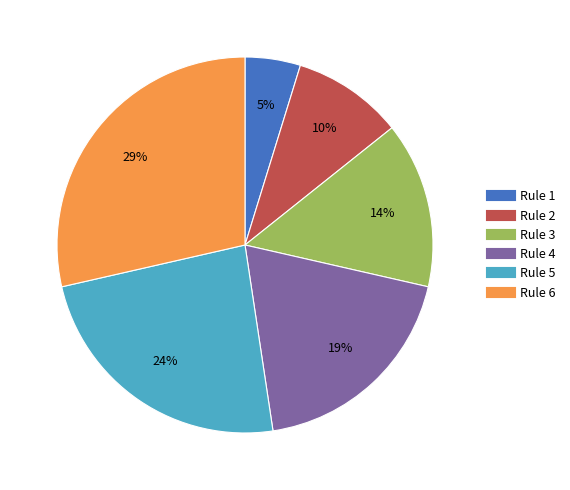

To the nearest percent, what is the difference between the largest and smallest slice percentages?

24%